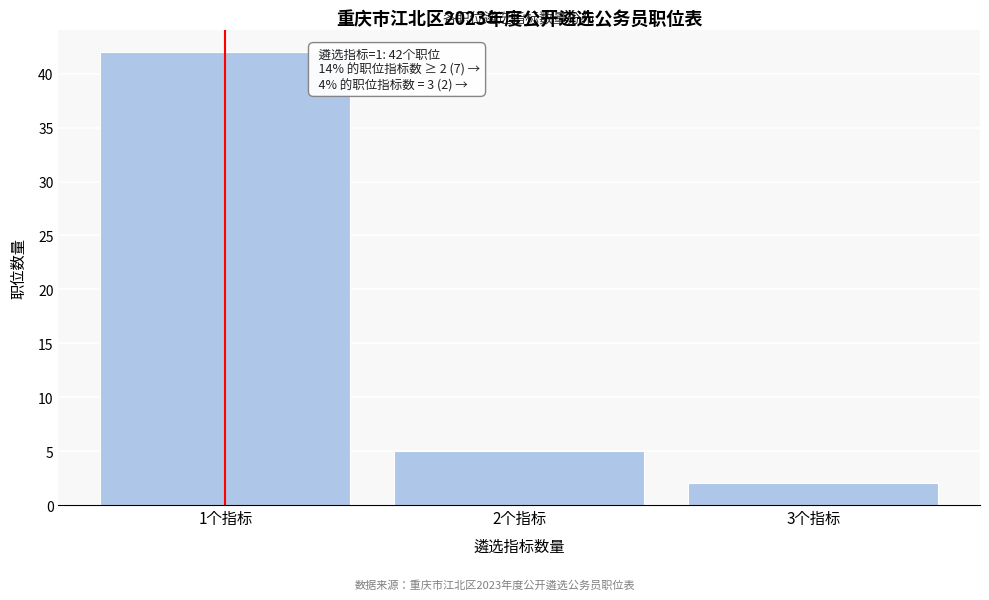

Reading left to right, what are all the values shown in this chart?

1个指标=42	2个指标=5	3个指标=2